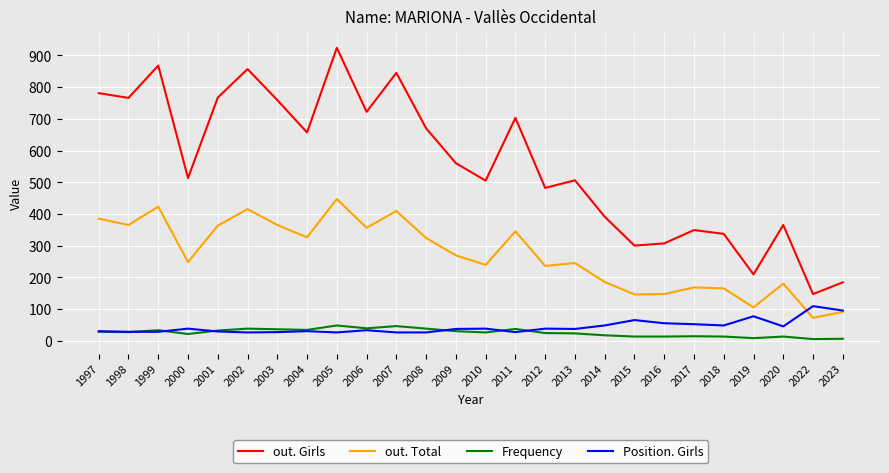

What is the total value across all series at 2011?

1112